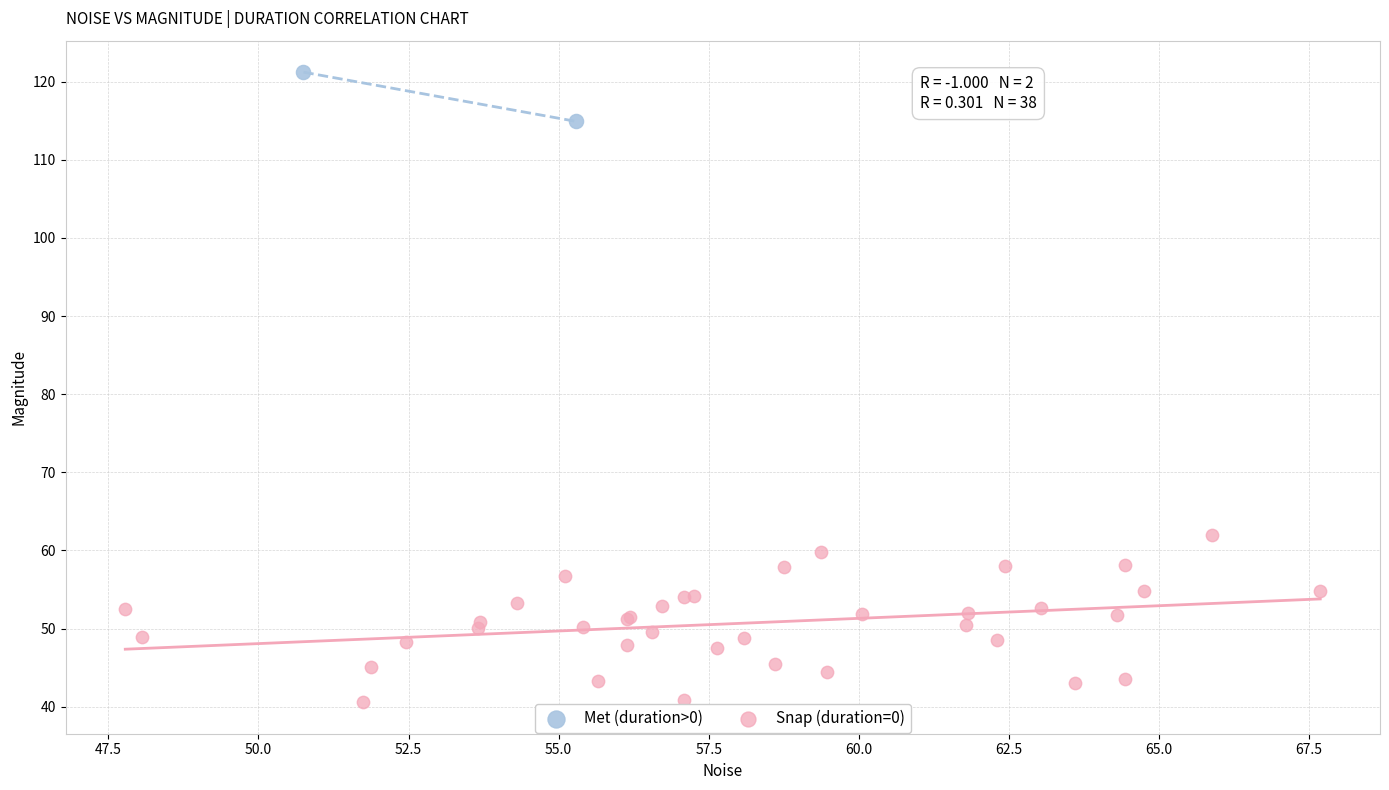

Which series contains the highest Y value?

Met (duration>0)